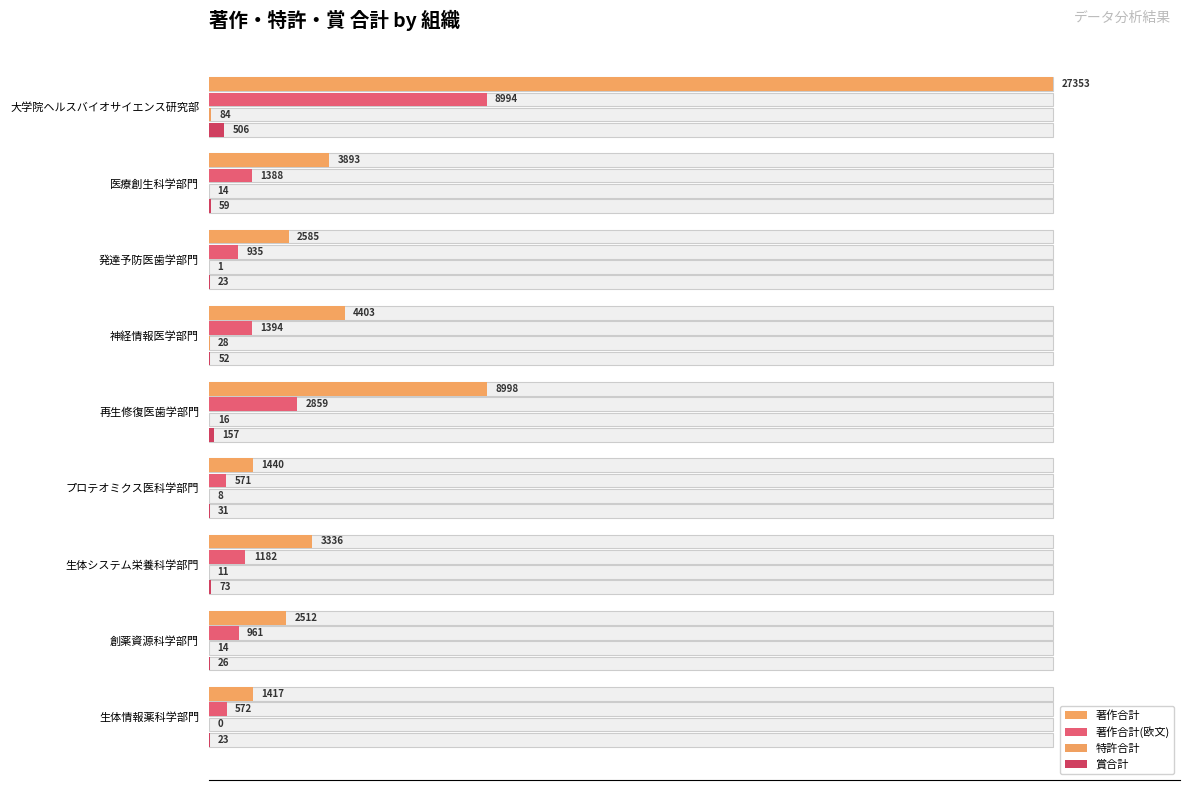

How many distinct data groups are displayed?

4